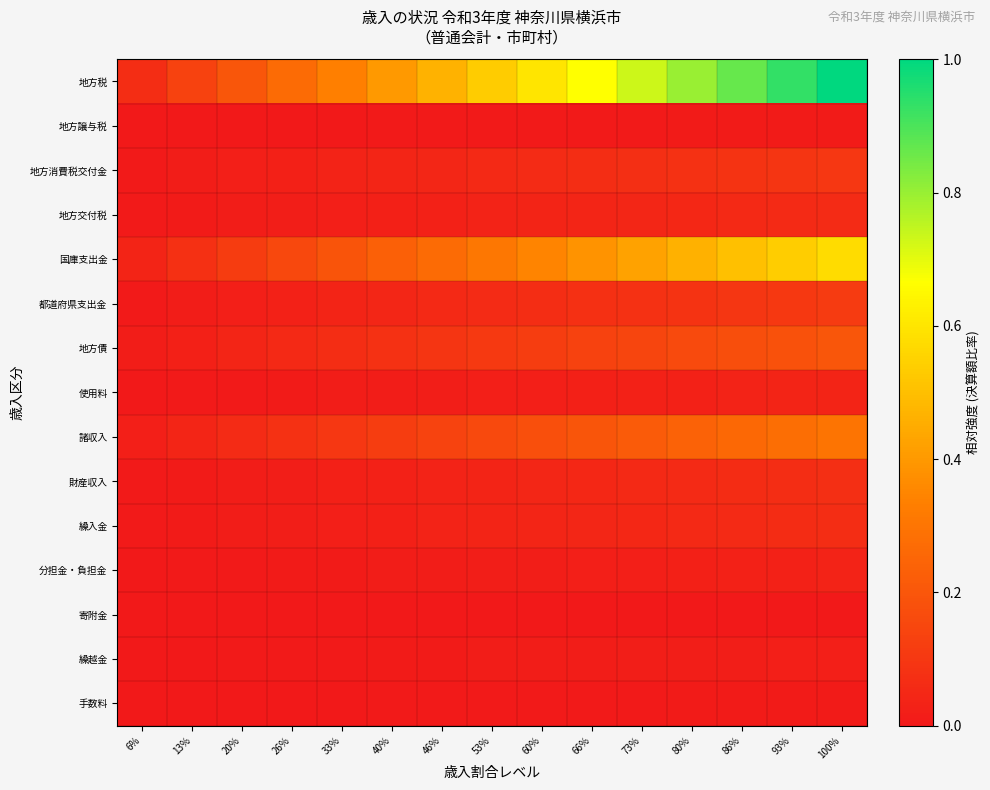

Reading right to left, transcribe all the data shown in this chart.

地方税: 100%=1.0	93%=0.9	86%=0.9	80%=0.8	73%=0.7	66%=0.7	60%=0.6	53%=0.5	46%=0.5	40%=0.4	33%=0.3	26%=0.3	20%=0.2	13%=0.1	6%=0.1
地方譲与税: 100%=0.0	93%=0.0	86%=0.0	80%=0.0	73%=0.0	66%=0.0	60%=0.0	53%=0.0	46%=0.0	40%=0.0	33%=0.0	26%=0.0	20%=0.0	13%=0.0	6%=0.0
地方消費税交付金: 100%=0.1	93%=0.1	86%=0.1	80%=0.1	73%=0.1	66%=0.1	60%=0.1	53%=0.1	46%=0.0	40%=0.0	33%=0.0	26%=0.0	20%=0.0	13%=0.0	6%=0.0
地方交付税: 100%=0.1	93%=0.1	86%=0.1	80%=0.0	73%=0.0	66%=0.0	60%=0.0	53%=0.0	46%=0.0	40%=0.0	33%=0.0	26%=0.0	20%=0.0	13%=0.0	6%=0.0
国庫支出金: 100%=0.6	93%=0.5	86%=0.5	80%=0.5	73%=0.4	66%=0.4	60%=0.3	53%=0.3	46%=0.3	40%=0.2	33%=0.2	26%=0.2	20%=0.1	13%=0.1	6%=0.0
都道府県支出金: 100%=0.1	93%=0.1	86%=0.1	80%=0.1	73%=0.1	66%=0.1	60%=0.1	53%=0.1	46%=0.1	40%=0.0	33%=0.0	26%=0.0	20%=0.0	13%=0.0	6%=0.0
地方債: 100%=0.2	93%=0.2	86%=0.2	80%=0.2	73%=0.1	66%=0.1	60%=0.1	53%=0.1	46%=0.1	40%=0.1	33%=0.1	26%=0.1	20%=0.0	13%=0.0	6%=0.0
使用料: 100%=0.0	93%=0.0	86%=0.0	80%=0.0	73%=0.0	66%=0.0	60%=0.0	53%=0.0	46%=0.0	40%=0.0	33%=0.0	26%=0.0	20%=0.0	13%=0.0	6%=0.0
諸収入: 100%=0.3	93%=0.3	86%=0.3	80%=0.2	73%=0.2	66%=0.2	60%=0.2	53%=0.2	46%=0.1	40%=0.1	33%=0.1	26%=0.1	20%=0.1	13%=0.0	6%=0.0
財産収入: 100%=0.1	93%=0.1	86%=0.1	80%=0.1	73%=0.1	66%=0.0	60%=0.0	53%=0.0	46%=0.0	40%=0.0	33%=0.0	26%=0.0	20%=0.0	13%=0.0	6%=0.0
繰入金: 100%=0.1	93%=0.1	86%=0.1	80%=0.1	73%=0.0	66%=0.0	60%=0.0	53%=0.0	46%=0.0	40%=0.0	33%=0.0	26%=0.0	20%=0.0	13%=0.0	6%=0.0
分担金・負担金: 100%=0.0	93%=0.0	86%=0.0	80%=0.0	73%=0.0	66%=0.0	60%=0.0	53%=0.0	46%=0.0	40%=0.0	33%=0.0	26%=0.0	20%=0.0	13%=0.0	6%=0.0
寄附金: 100%=0.0	93%=0.0	86%=0.0	80%=0.0	73%=0.0	66%=0.0	60%=0.0	53%=0.0	46%=0.0	40%=0.0	33%=0.0	26%=0.0	20%=0.0	13%=0.0	6%=0.0
繰越金: 100%=0.0	93%=0.0	86%=0.0	80%=0.0	73%=0.0	66%=0.0	60%=0.0	53%=0.0	46%=0.0	40%=0.0	33%=0.0	26%=0.0	20%=0.0	13%=0.0	6%=0.0
手数料: 100%=0.0	93%=0.0	86%=0.0	80%=0.0	73%=0.0	66%=0.0	60%=0.0	53%=0.0	46%=0.0	40%=0.0	33%=0.0	26%=0.0	20%=0.0	13%=0.0	6%=0.0